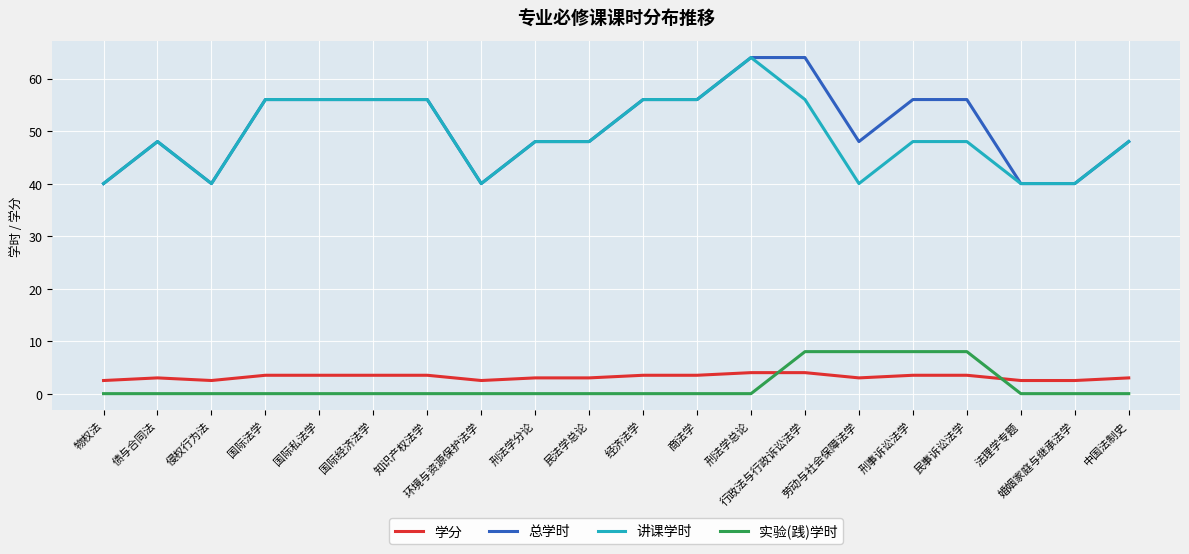

What is the maximum value shown in the chart?

64.0